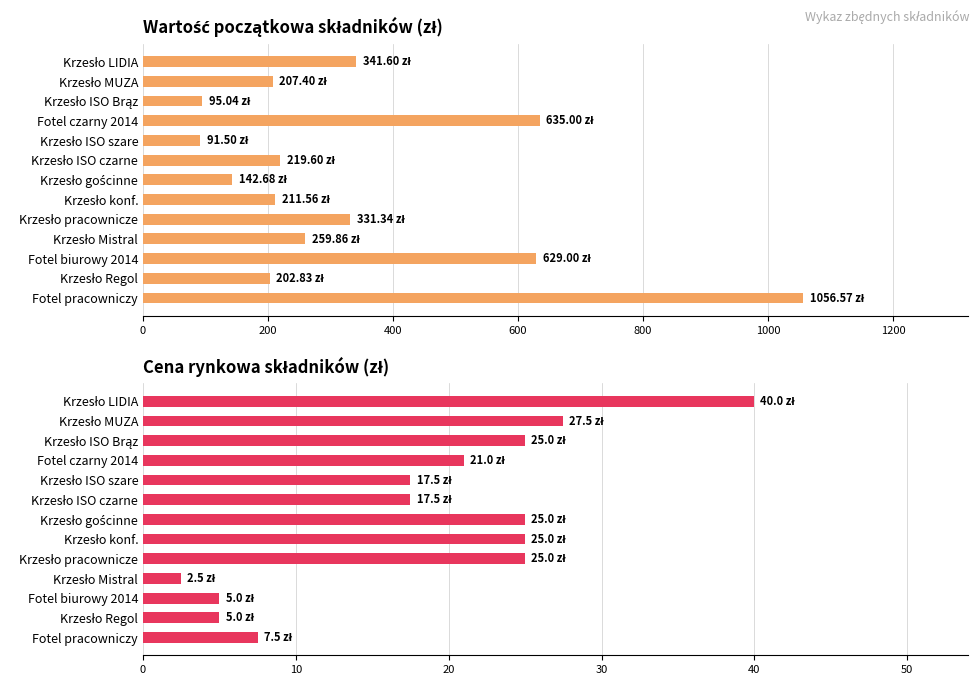

Is it true that Wartość początkowa (avg) equals 70.9 at Krzesło LIDIA?

False